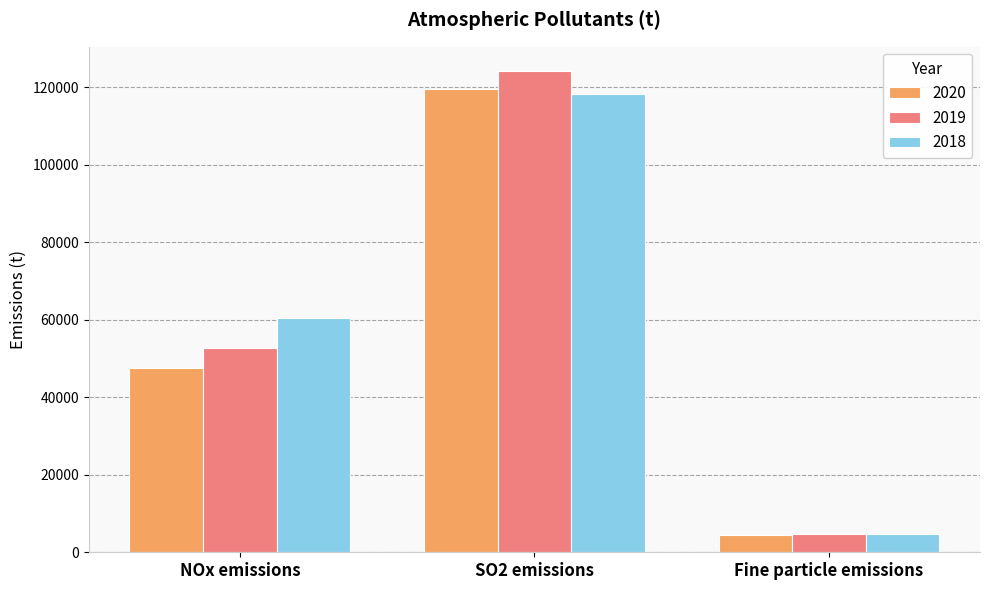

Between NOx emissions and SO2 emissions, which series saw the biggest shift?

2020